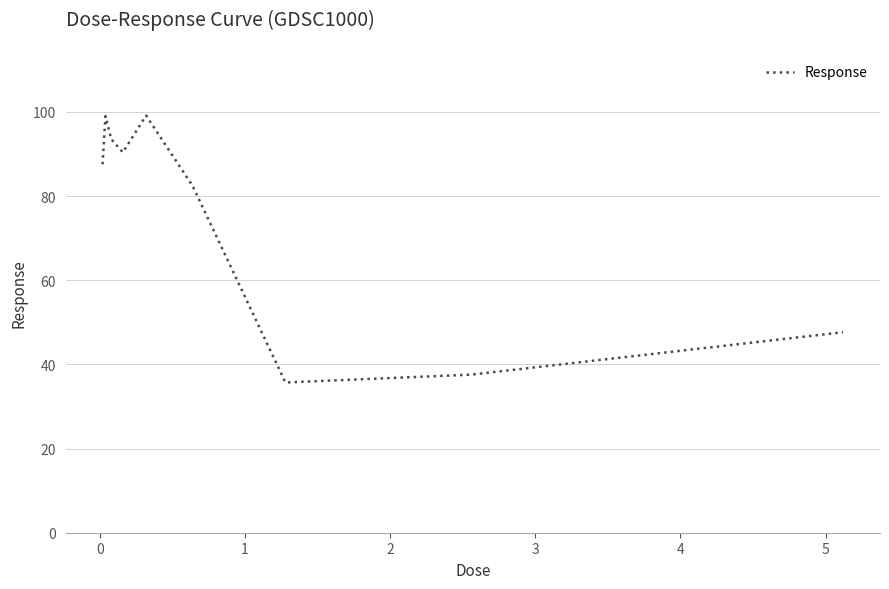

What is the difference between the maximum and minimum values?

63.4